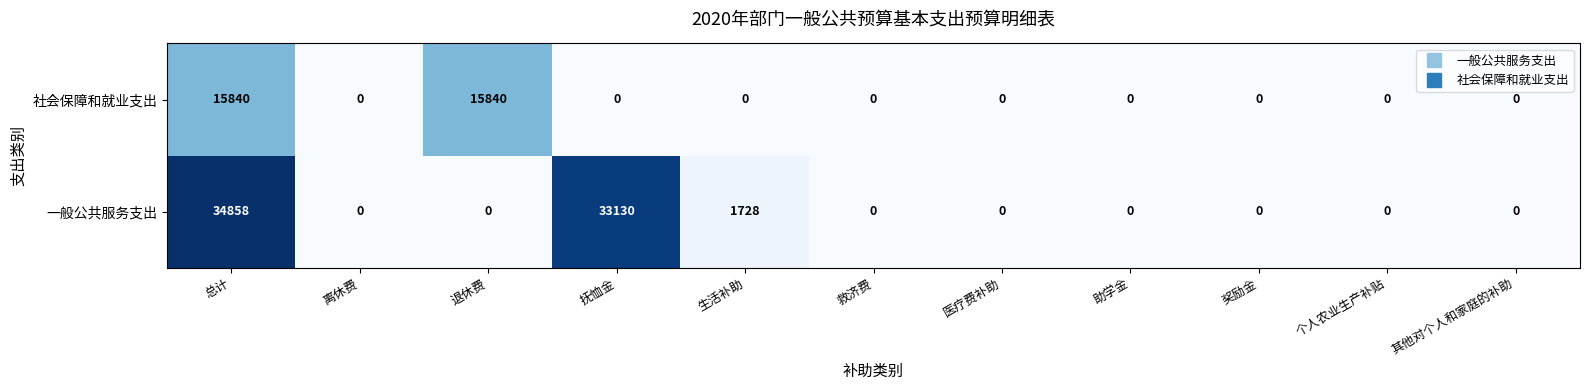

Rank the series by their maximum value, from lowest to highest.

社会保障和就业支出, 一般公共服务支出